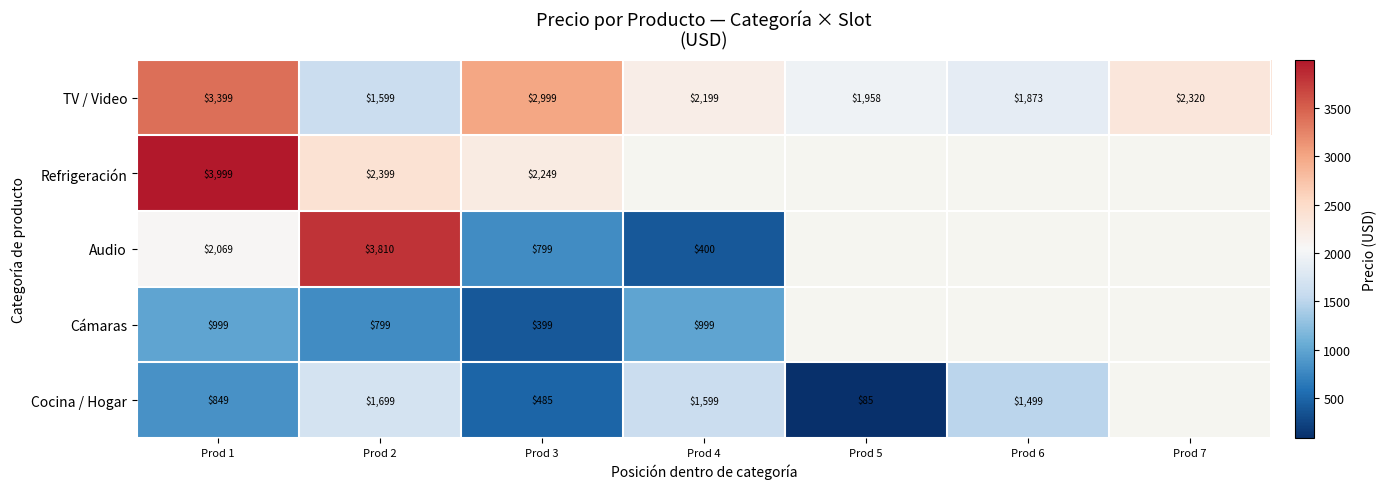

Which has a higher value, Prod 2 or Prod 5?

Prod 5